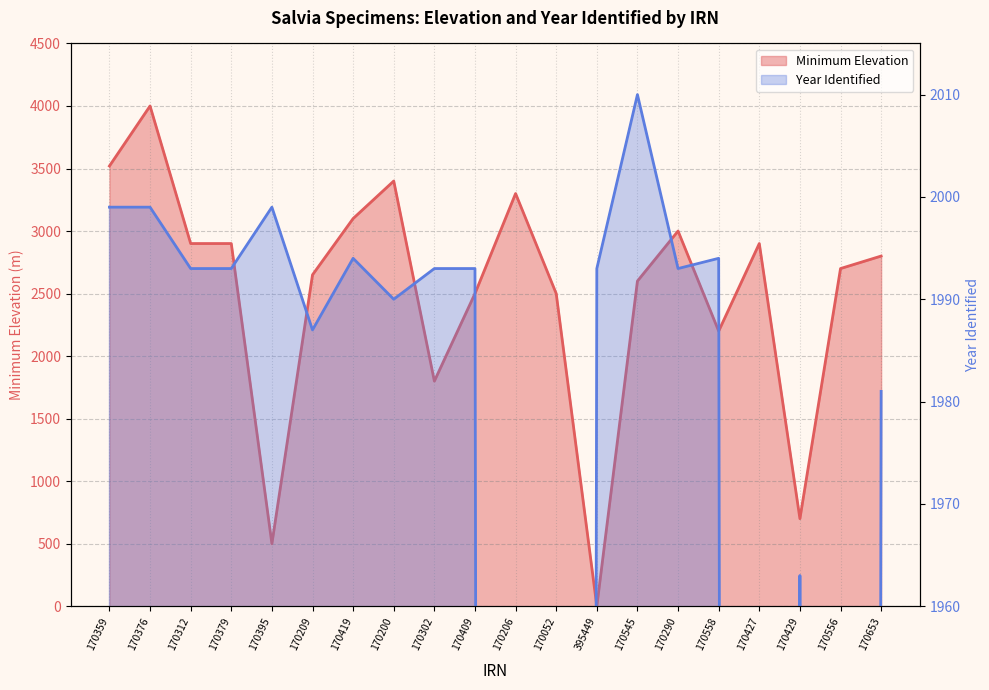

Count the number of data series in this chart.

2